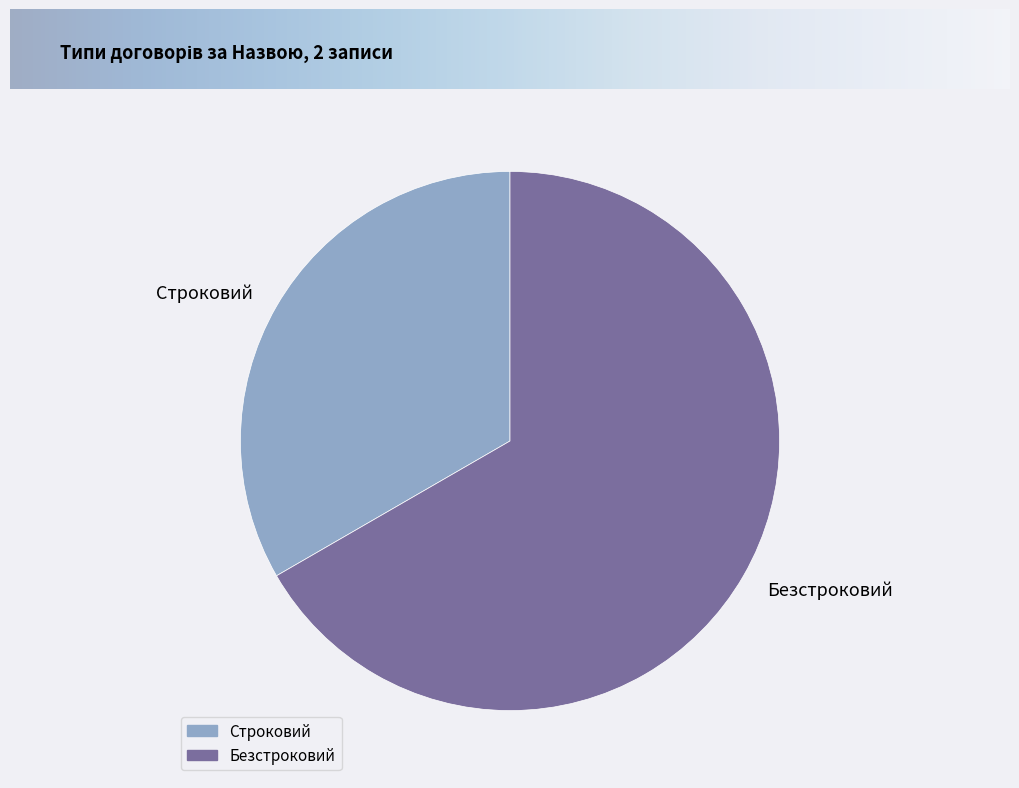

Count the number of slices in the pie.

2